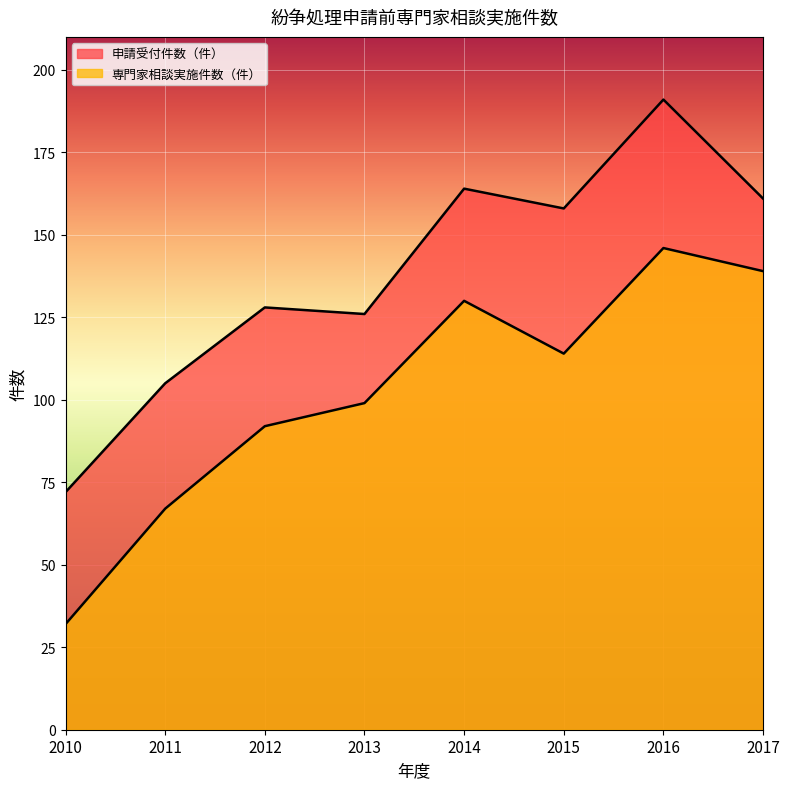

Between 2012 and 2015, which series saw the biggest shift?

申請受付件数（件）